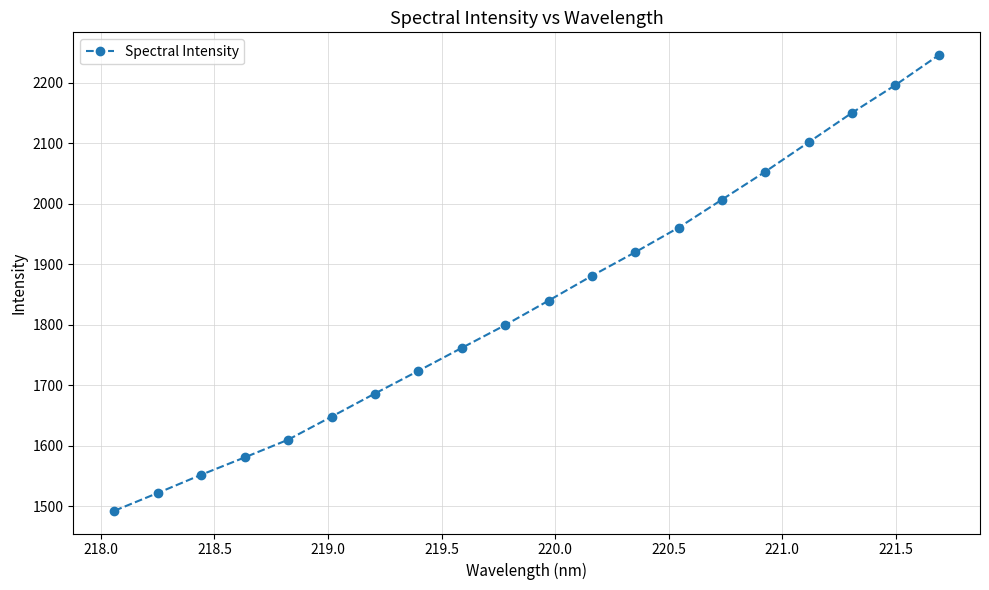

How many values are below 1839?

10